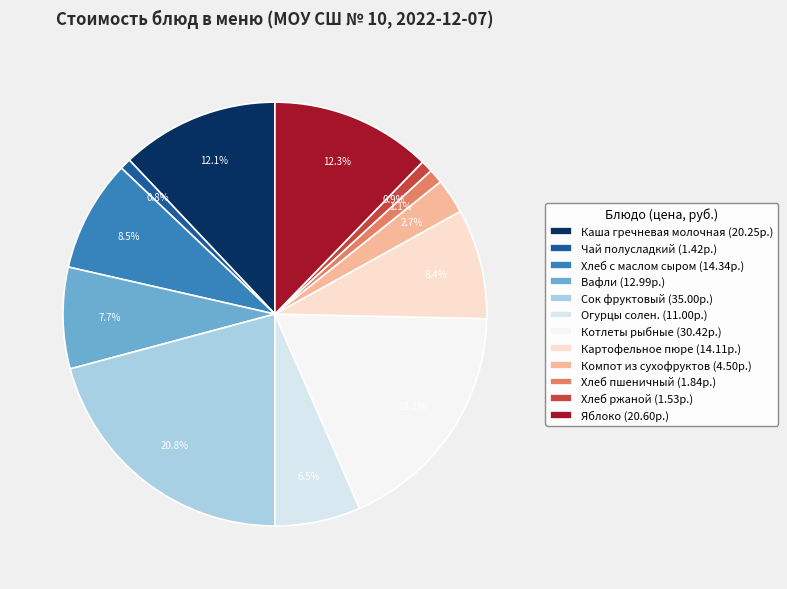

How many slices are in this pie chart?

12